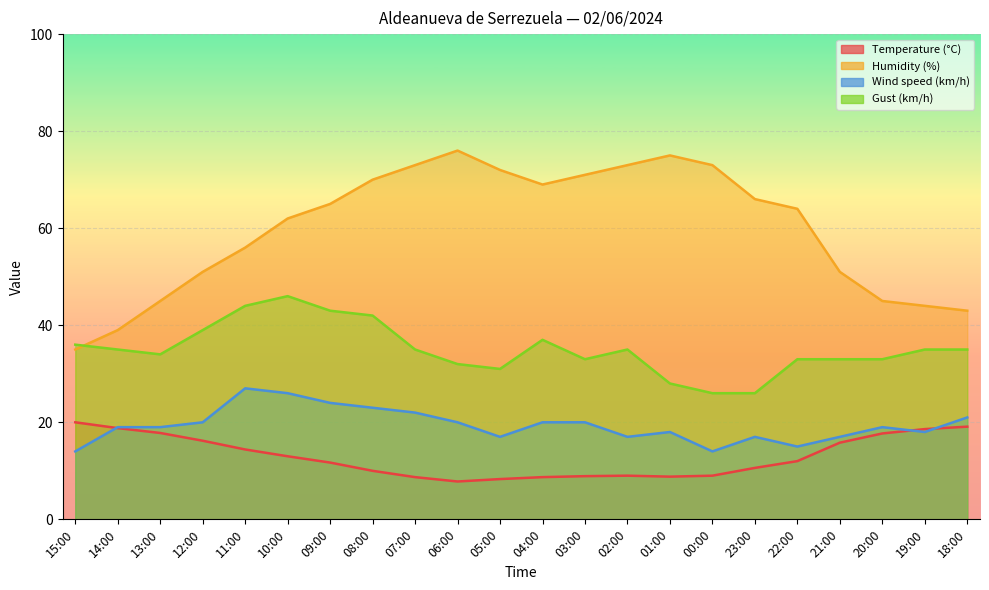

Is it true that Wind speed (km/h) equals 24.7 at 15:00?

False